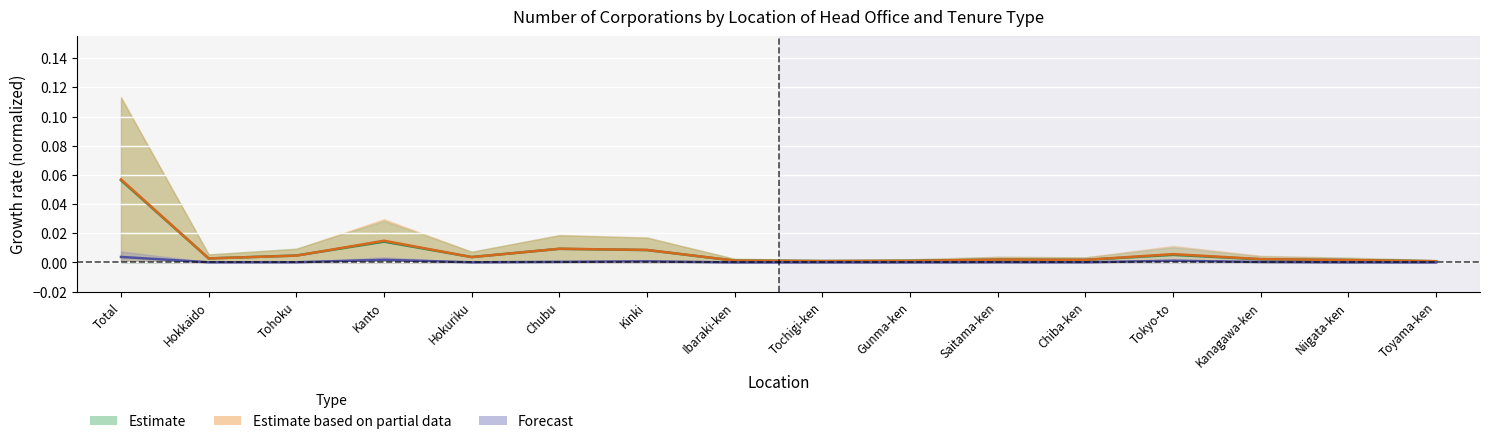

Where is the first local minimum for Sole ownership?

Hokkaido